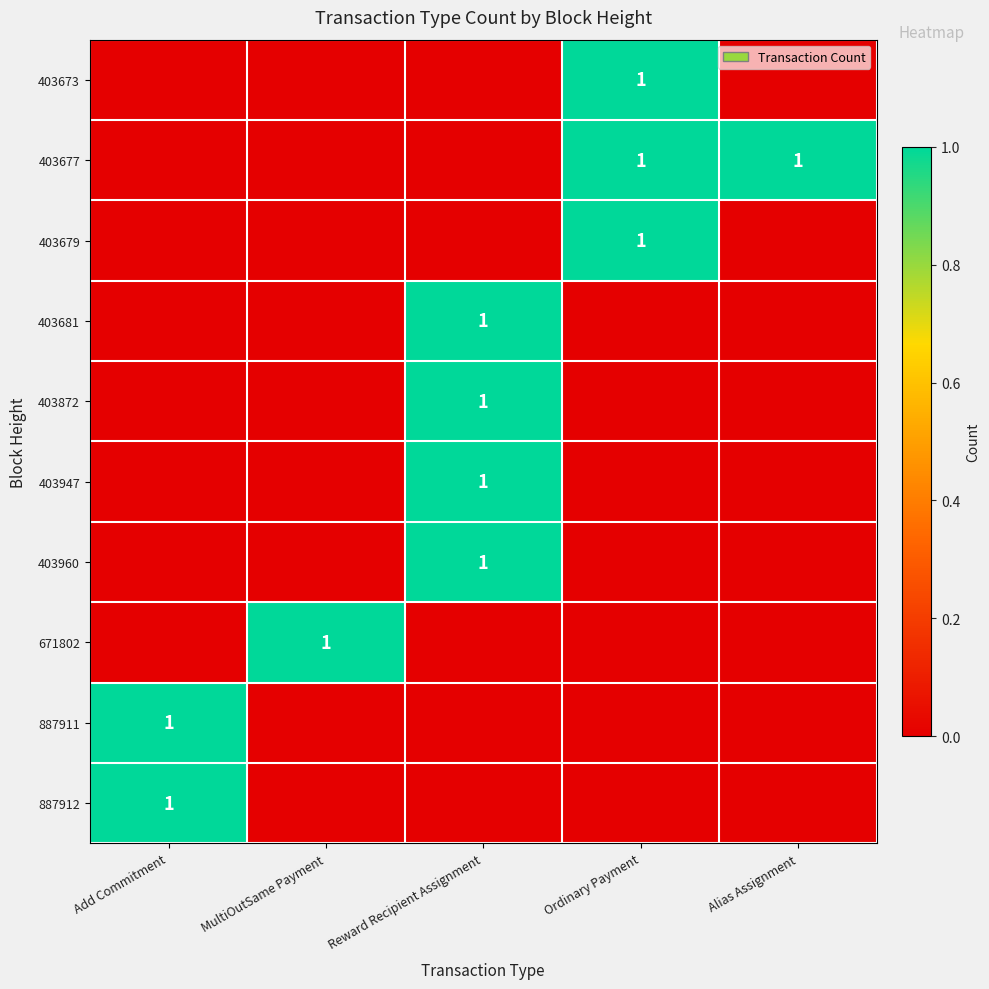

At which label does 403960 reach its peak?

Reward Recipient Assignment